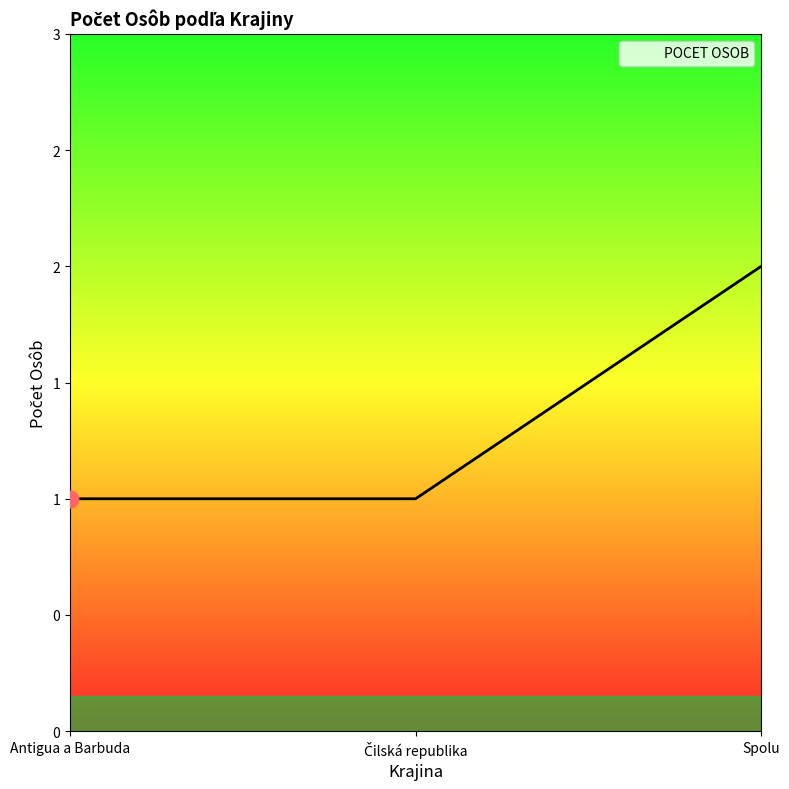

True or false: the data shows 3 at Spolu.

False